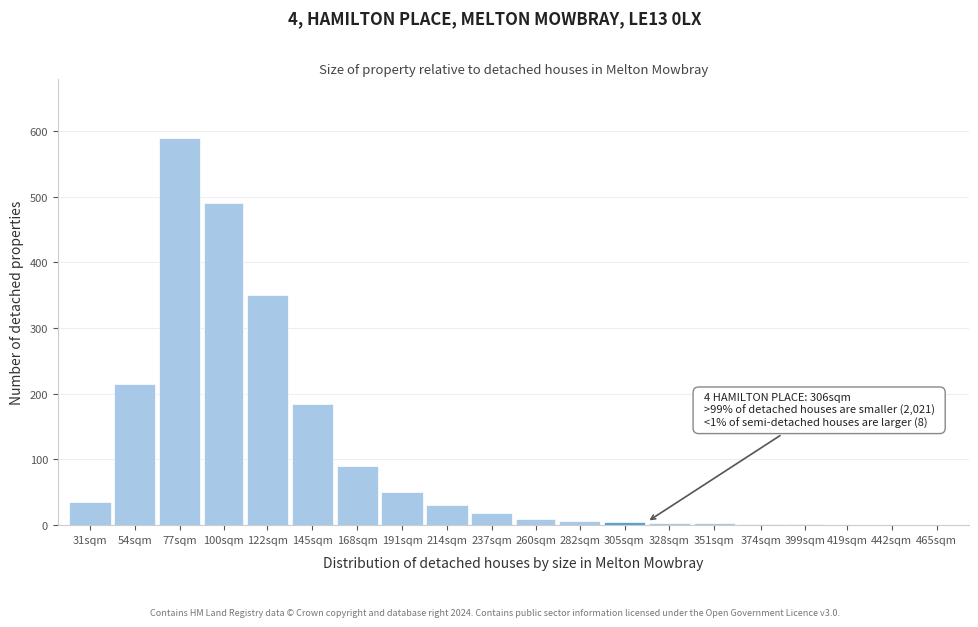

What is the sum of all values?

2089